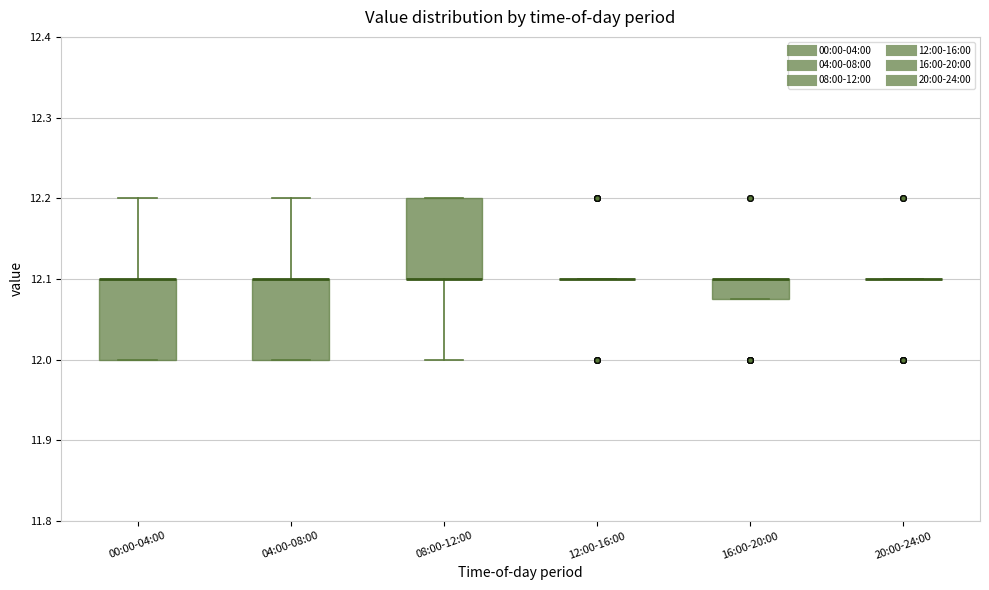

Reading left to right, read every box against the y-axis: the position of its median line, the range the box covers, and the ends of its whiskers. The values are not printed on the chart, so give them approximately, as read against the axis.

00:00-04:00: median 12.10 (drawn on the box's upper edge), box 12.00 to 12.10, whiskers 12.00 to 12.20
04:00-08:00: median 12.10 (drawn on the box's upper edge), box 12.00 to 12.10, whiskers 12.00 to 12.20
08:00-12:00: median 12.10 (drawn on the box's lower edge), box 12.10 to 12.20, whiskers 12.00 to 12.20
12:00-16:00: box collapsed to a line at 12.10, whiskers 12.10 to 12.10
16:00-20:00: median 12.10 (drawn on the box's upper edge), box 12.08 to 12.10, whiskers 12.08 to 12.10
20:00-24:00: box collapsed to a line at 12.10, whiskers 12.10 to 12.10